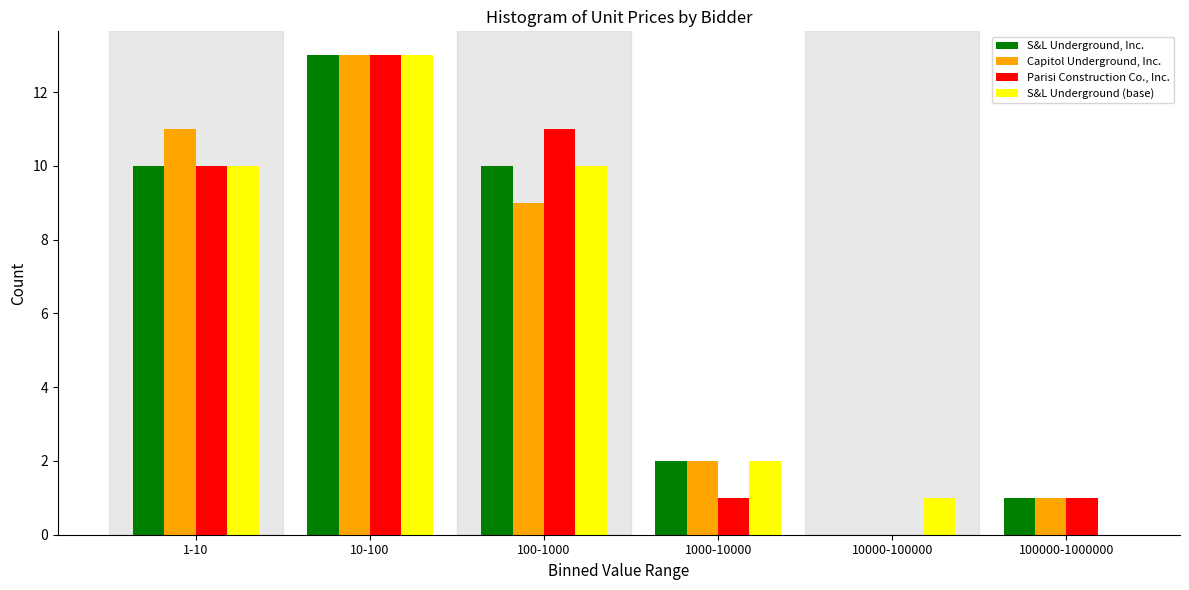

Reading left to right, transcribe all the data shown in this chart.

S&L Underground, Inc.: 1-10=10	10-100=13	100-1000=10	1000-10000=2	10000-100000=0	100000-1000000=1
Capitol Underground, Inc.: 1-10=11	10-100=13	100-1000=9	1000-10000=2	10000-100000=0	100000-1000000=1
Parisi Construction Co., Inc.: 1-10=10	10-100=13	100-1000=11	1000-10000=1	10000-100000=0	100000-1000000=1
S&L Underground (base): 1-10=10	10-100=13	100-1000=10	1000-10000=2	10000-100000=1	100000-1000000=0